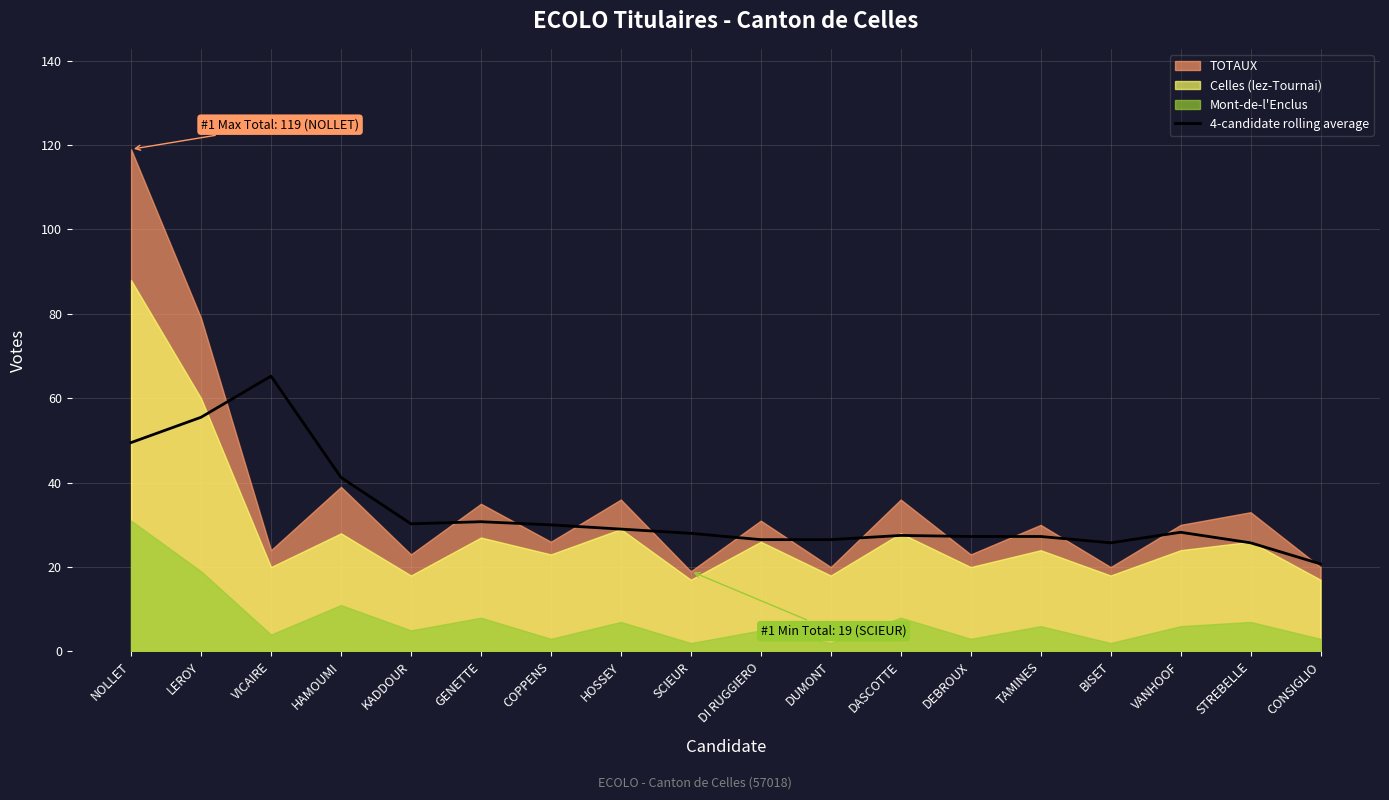

The 4-candidate rolling average series shows 62.1 at HAMOUMI. True or false?

False